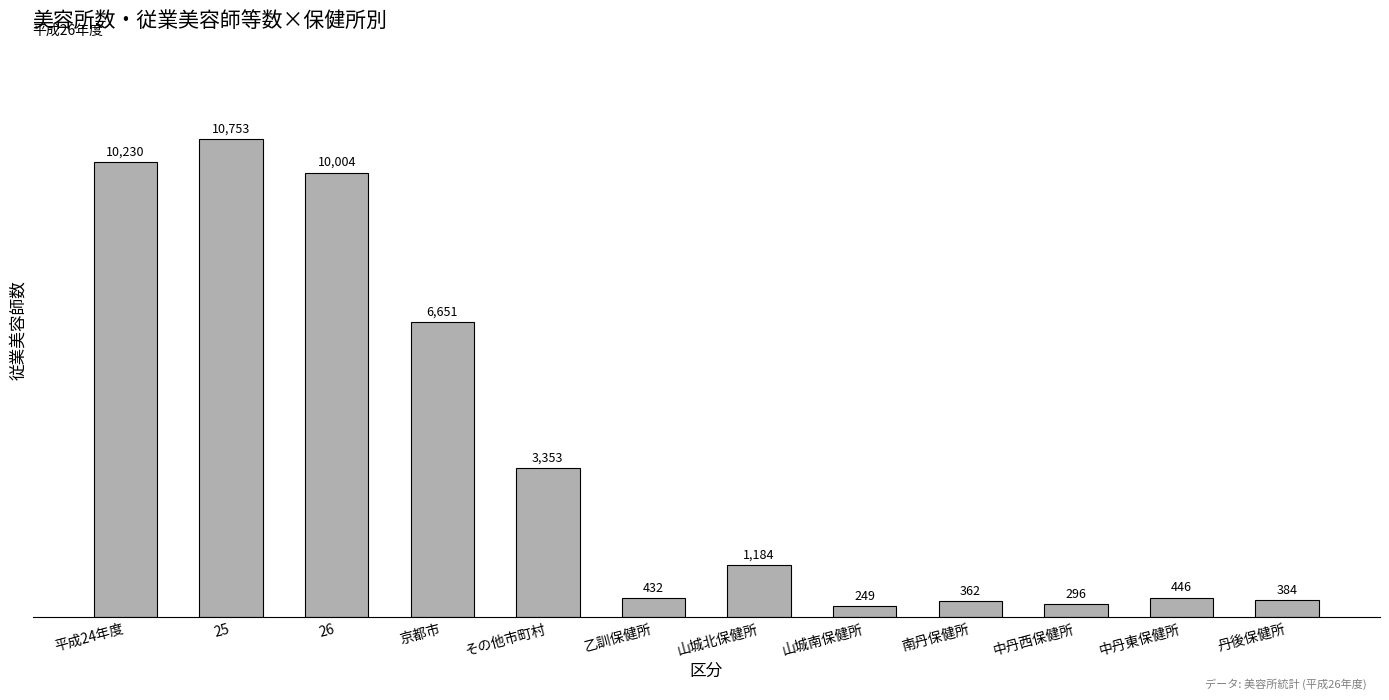

What position from the right is 乙訓保健所?

7